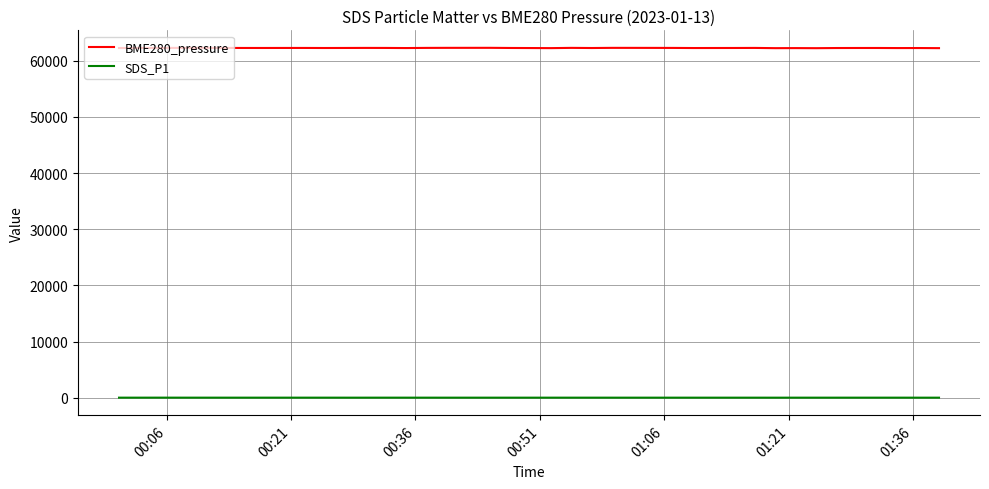

List the series in order of their overall mean, highest first.

BME280_pressure, SDS_P1